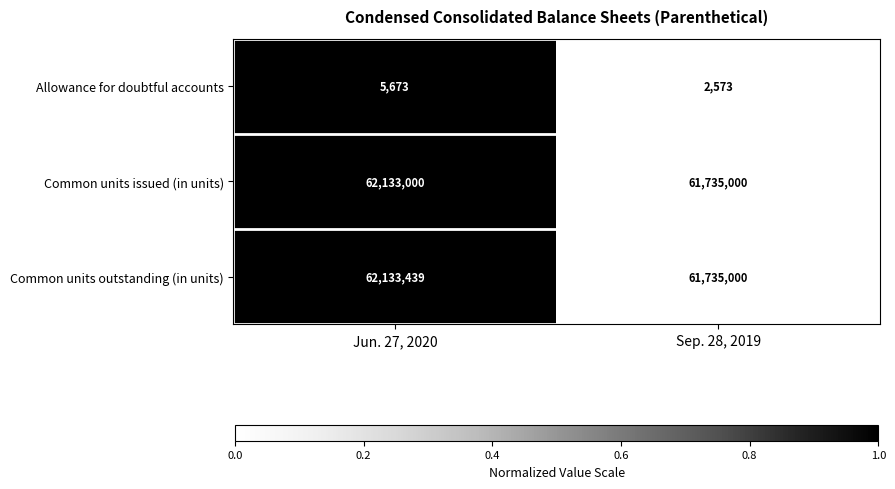

The value of Common units outstanding (in units) at Sep. 28, 2019 is 13184857. True or false?

False